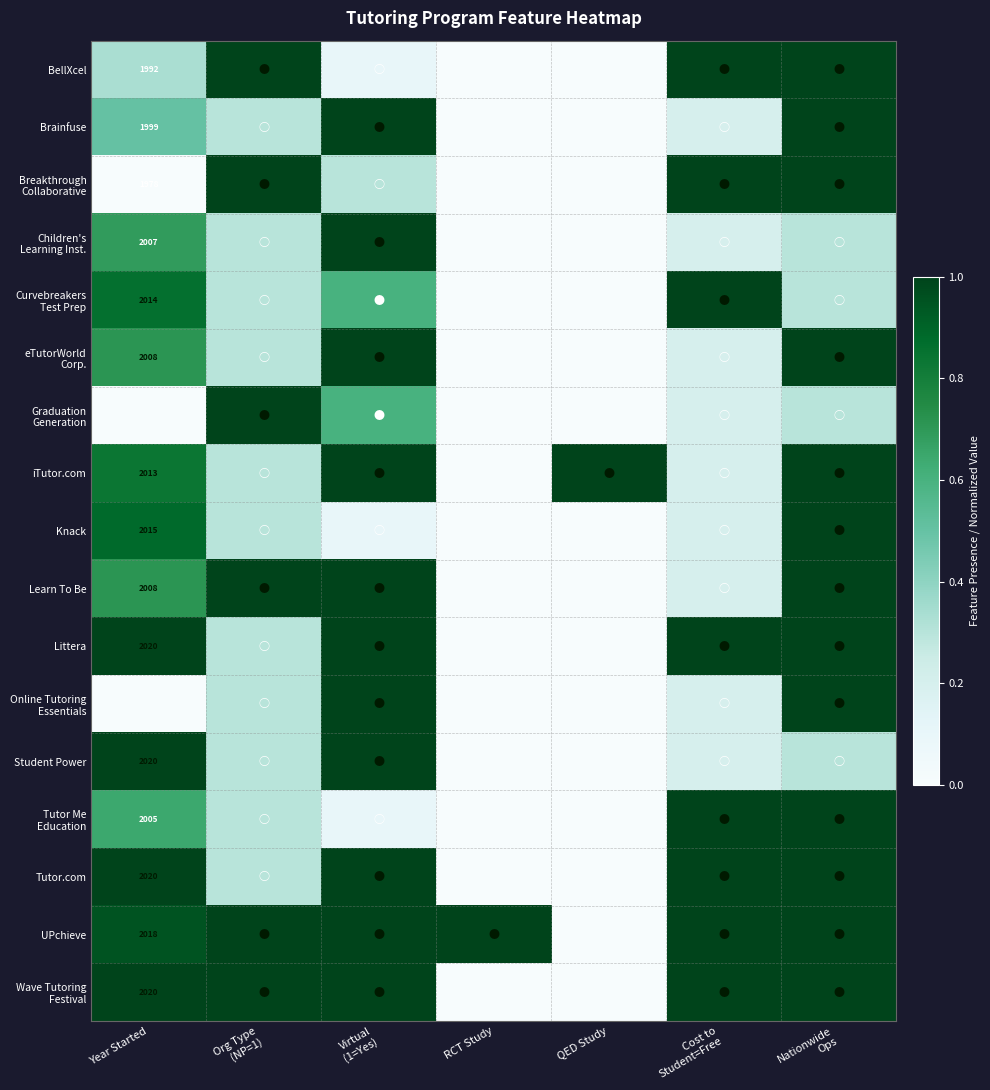

True or false: Littera has a value of 524.6 at Year Started.

False